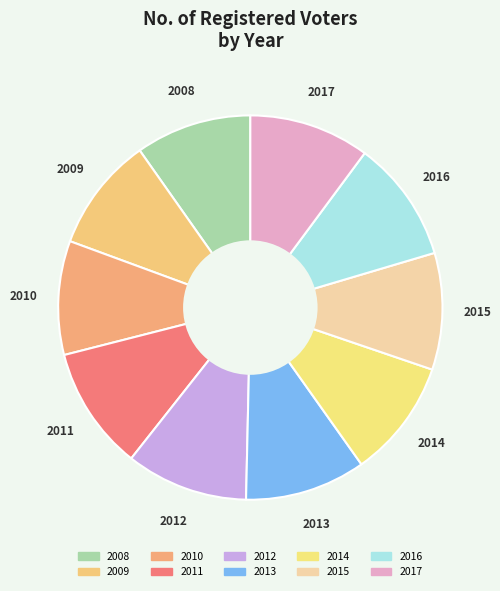

True or false: 2016 accounts for 10% of the total.

True